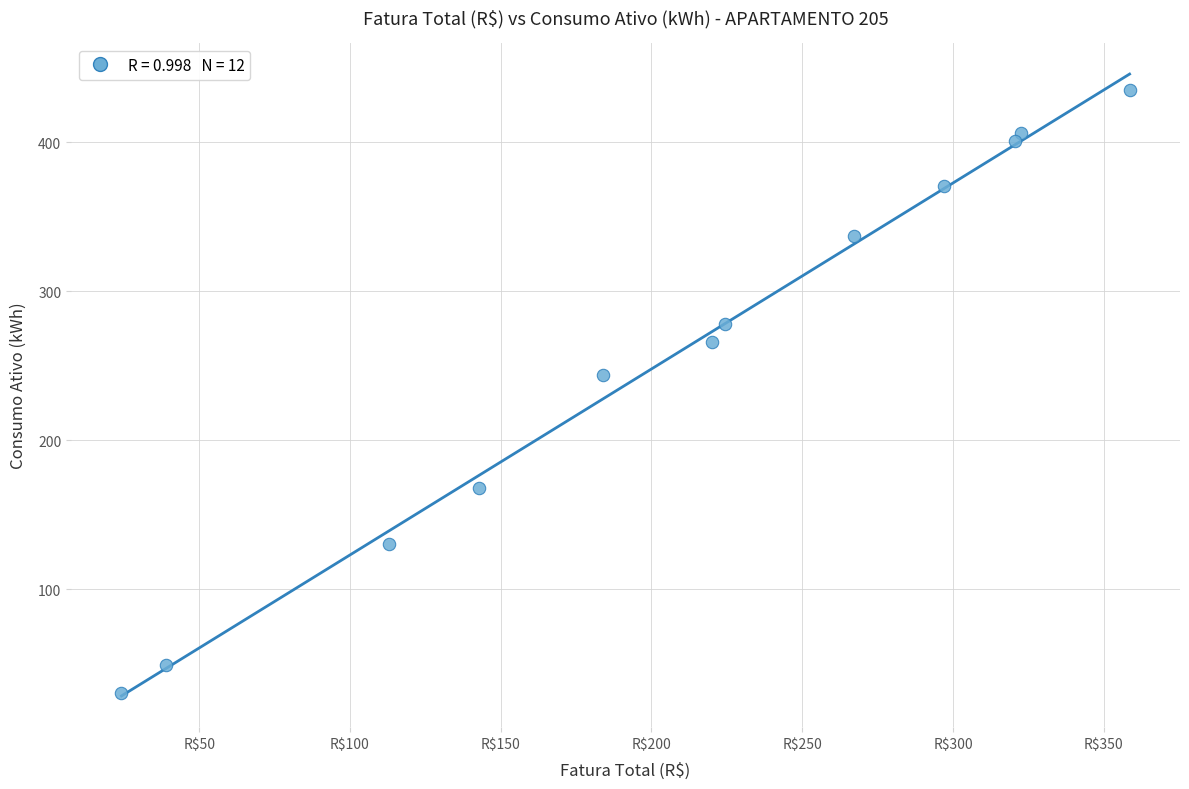

What Y value in the scatter plot is closest to 232?

244